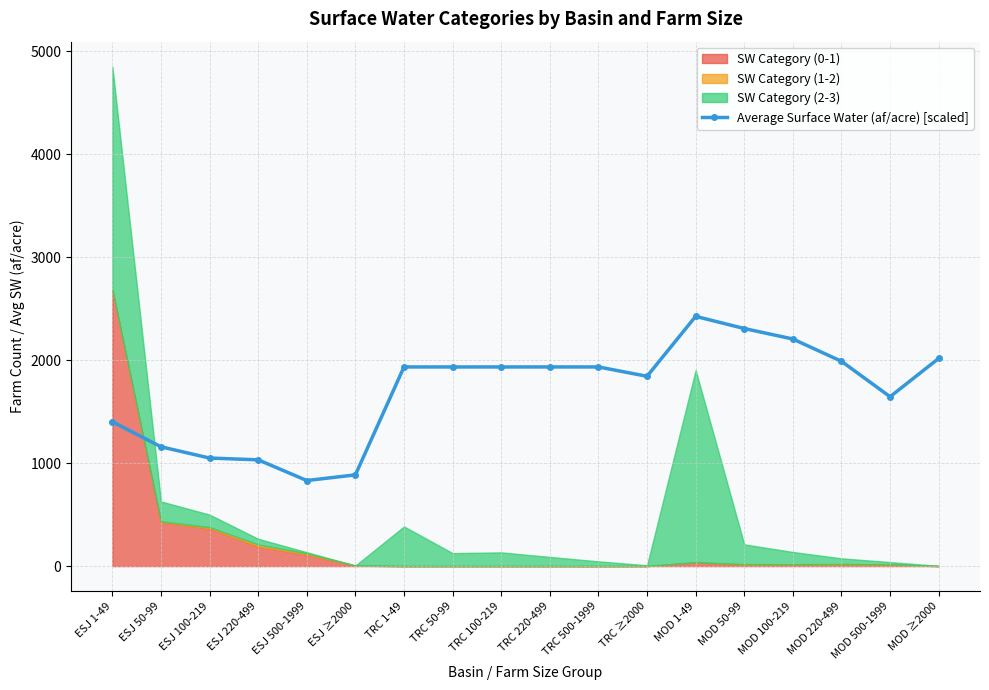

Rank the categories by value from lowest to highest.

ESJ 500-1999, ESJ ≥2000, ESJ 220-499, ESJ 100-219, ESJ 50-99, ESJ 1-49, MOD 500-1999, TRC ≥2000, TRC 1-49, TRC 50-99, TRC 100-219, TRC 220-499, TRC 500-1999, MOD 220-499, MOD ≥2000, MOD 100-219, MOD 50-99, MOD 1-49